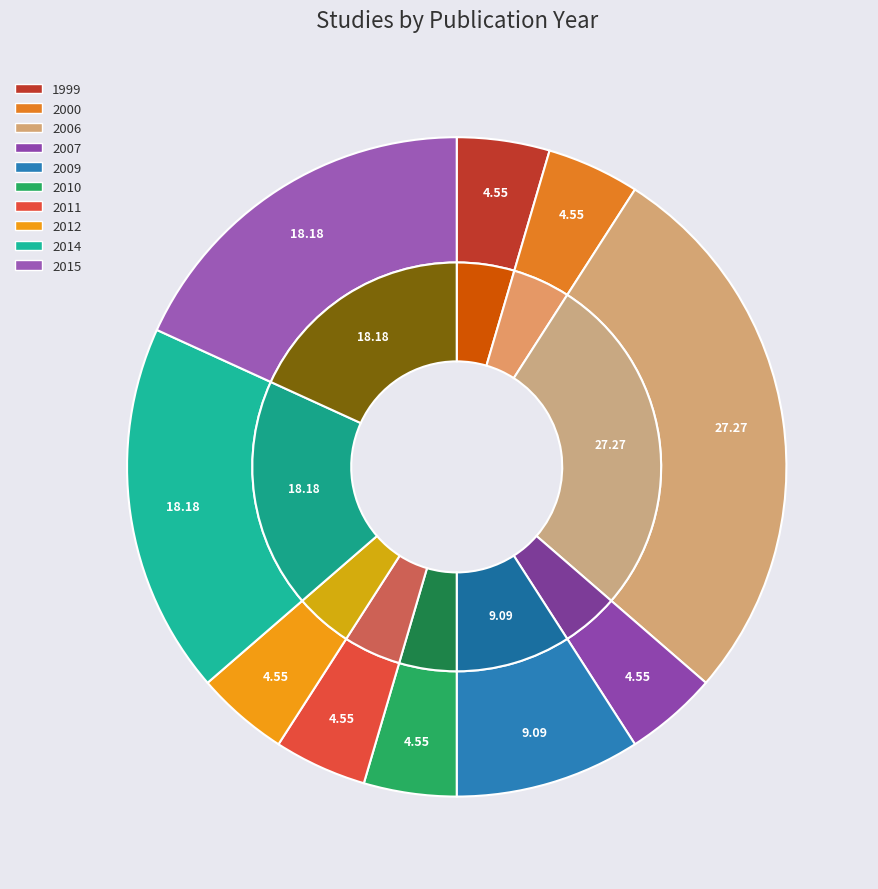

Which slice is the largest?

2006